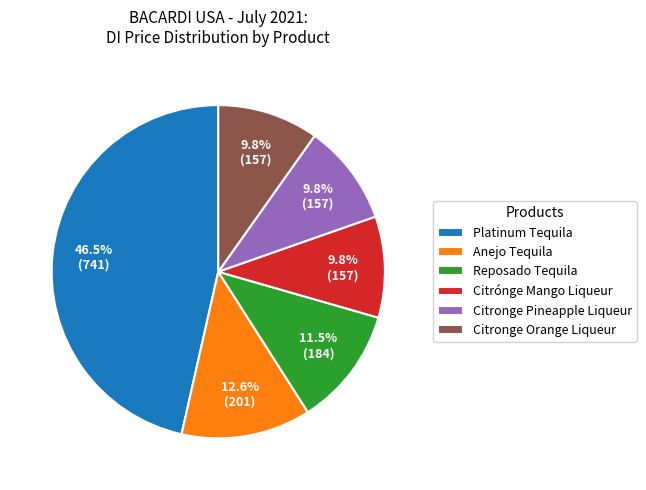

Combined, do Anejo Tequila and Reposado Tequila account for over 50%?

No